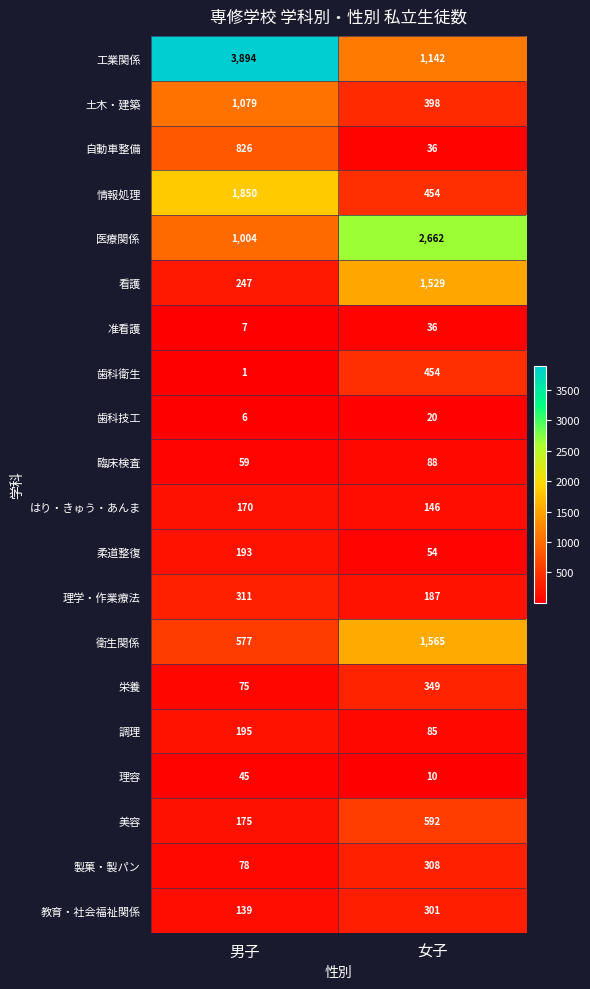

What is the spread (max minus min) of values at 女子?

2652